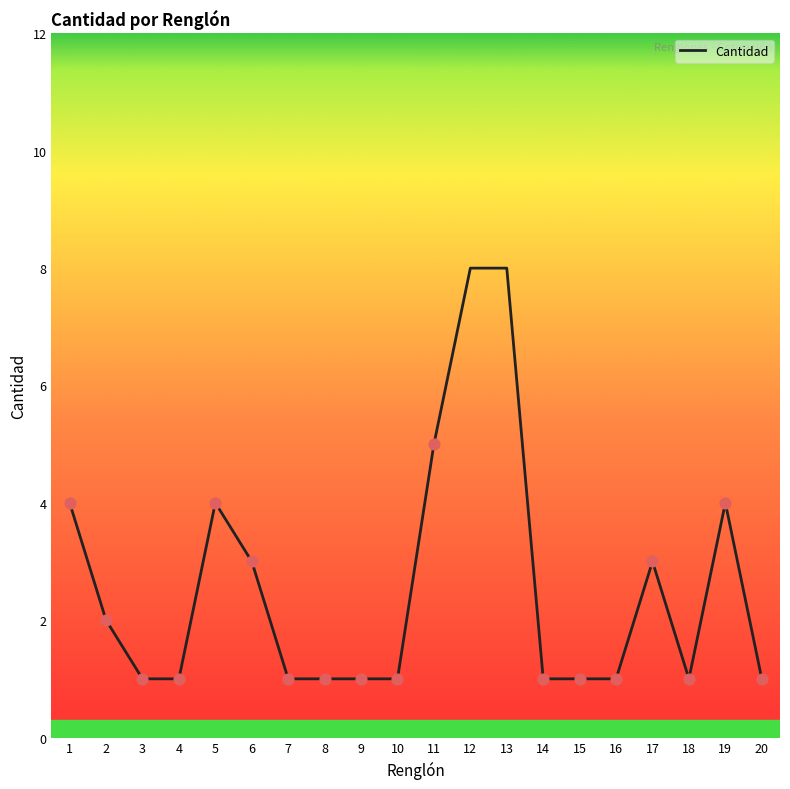

What is the change in value from 3 to 17?

+2